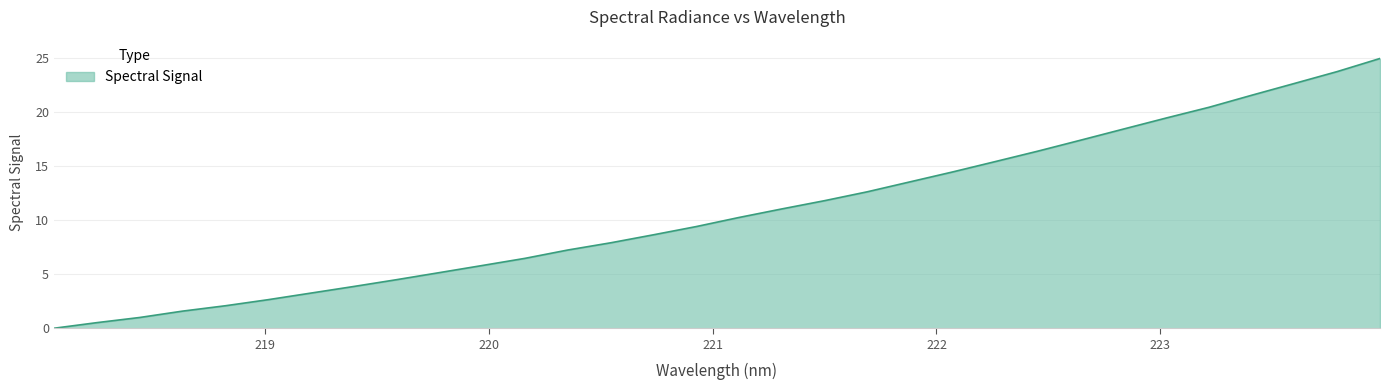

What is the greatest value displayed?

25.0